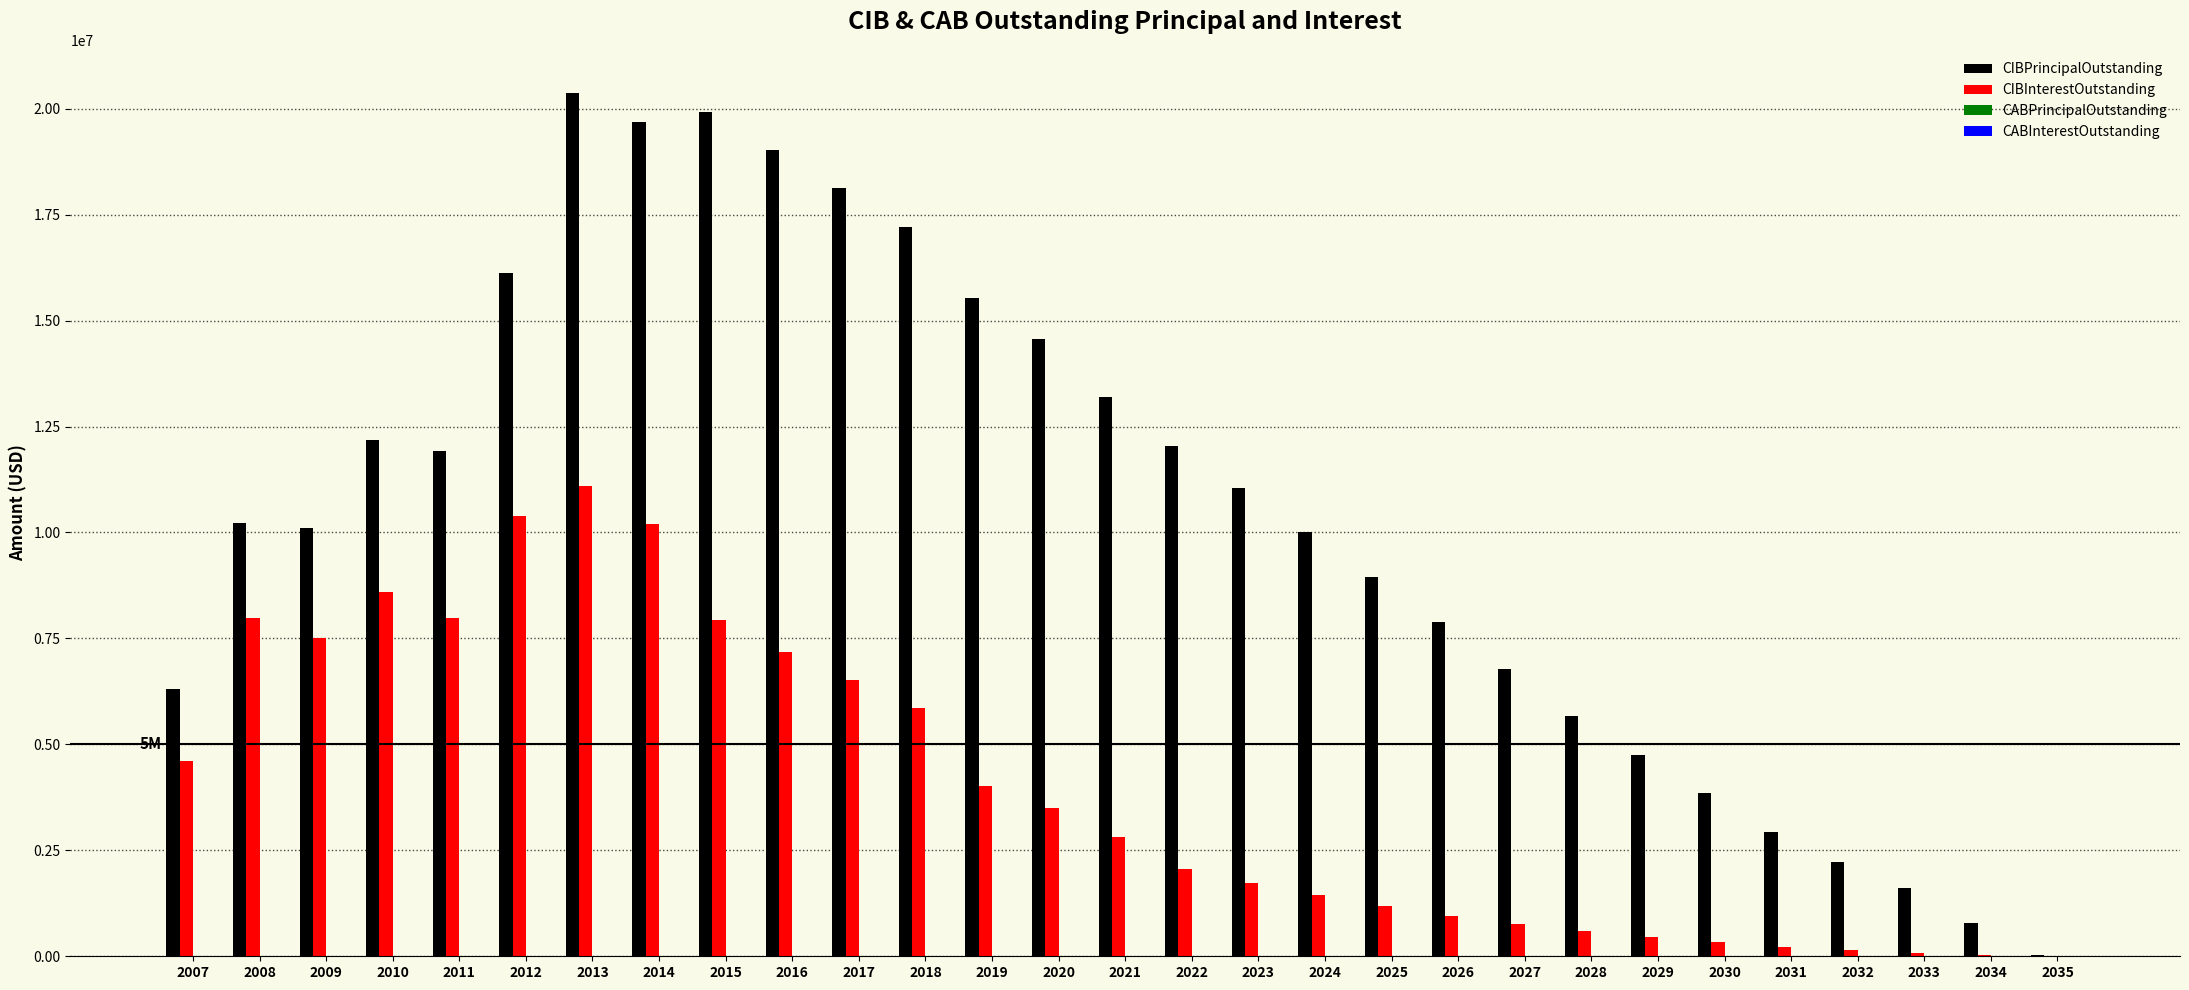

The value of CIBPrincipalOutstanding at 2011 is 11915000.0. True or false?

True